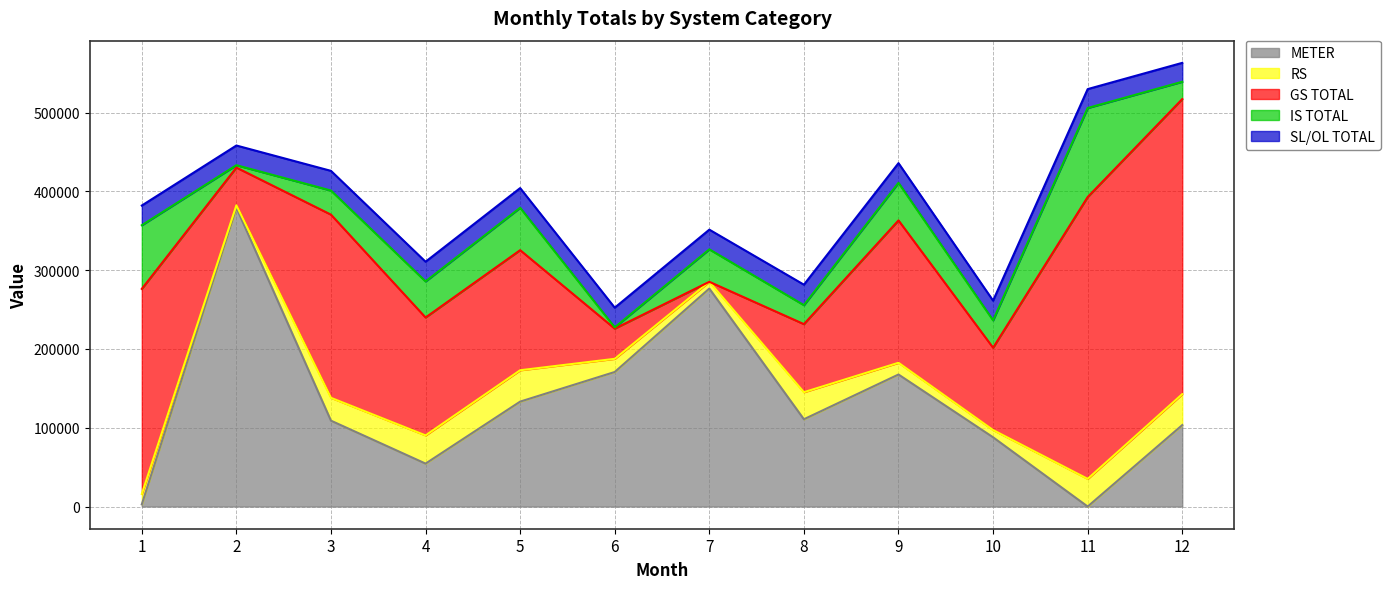

List the labels in order of IS TOTAL value, largest first.

11, 1, 5, 9, 4, 7, 10, 3, 8, 12, 2, 6